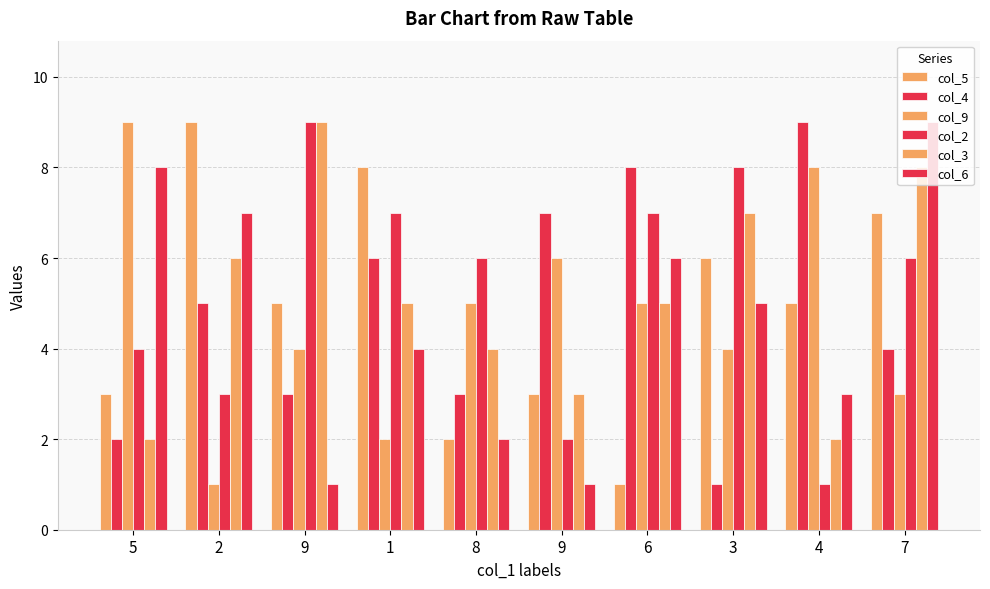

How many col_3 values are between 3 and 7?

6